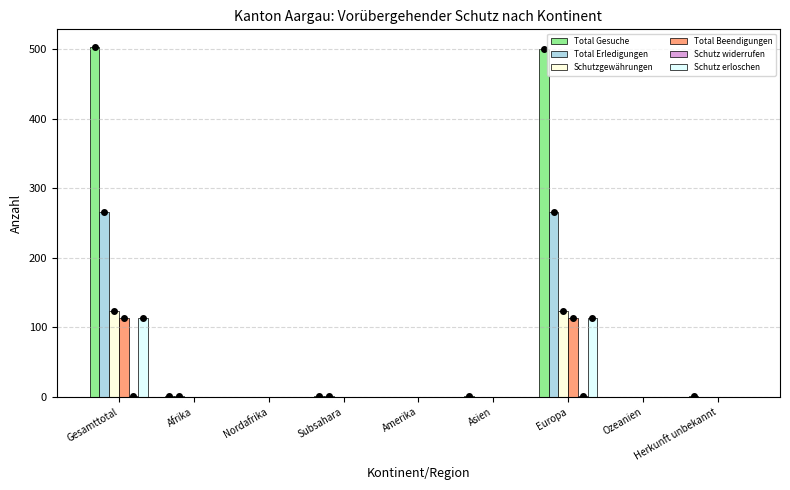

Between Amerika and Europa, which series saw the biggest shift?

Total Gesuche